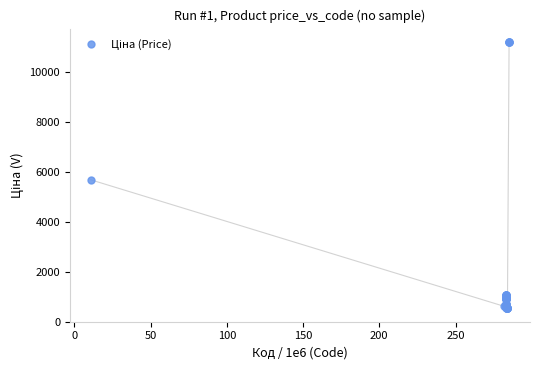

What Y value in the scatter plot is closest to 5859?

5673.8